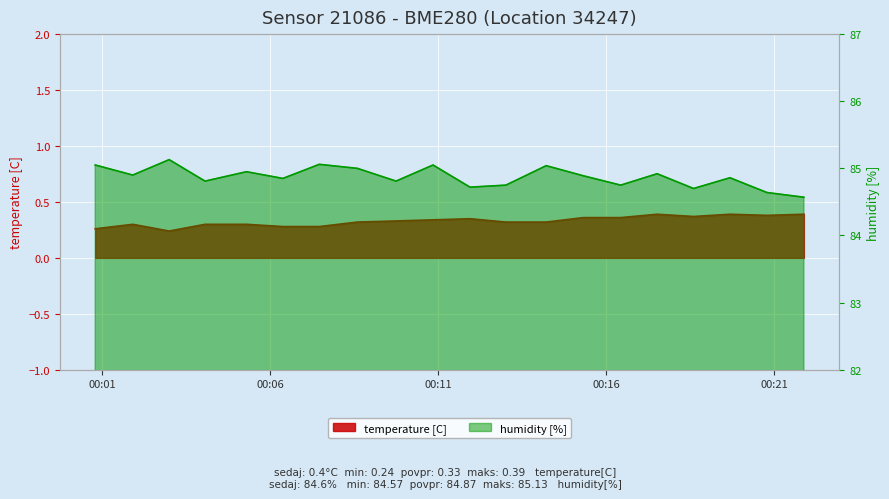

Which series has the widest spread of values?

humidity